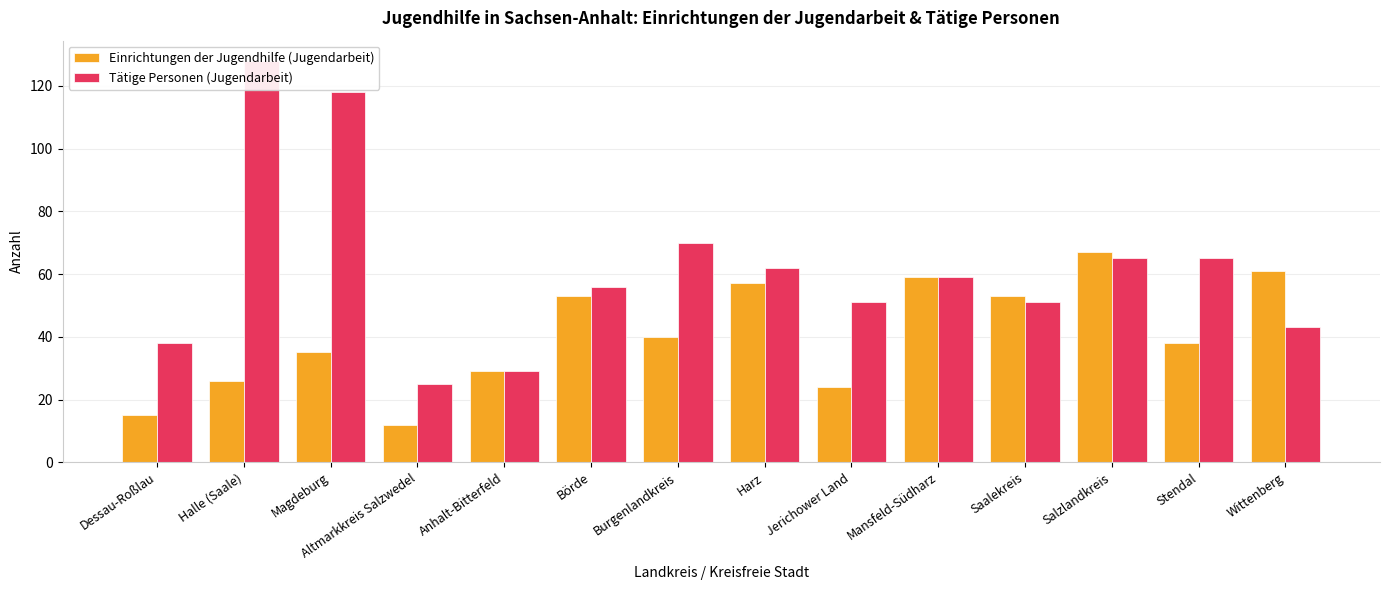

What position from the right is Anhalt-Bitterfeld?

10